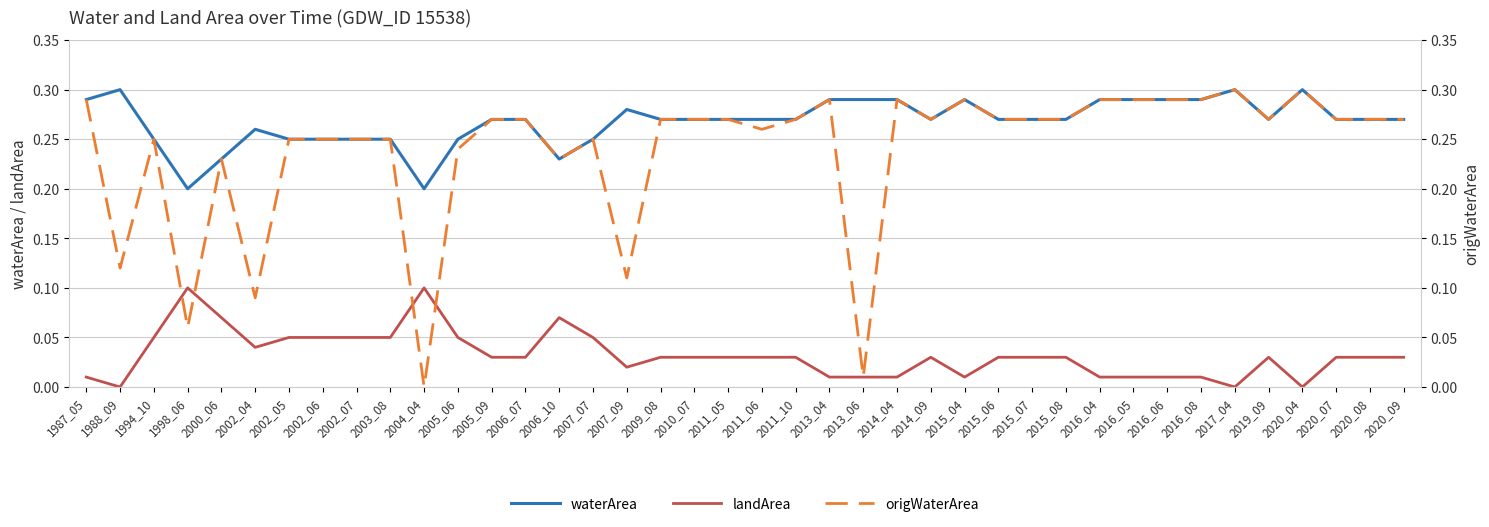

What is the total value across all series at 2002_04?

0.4